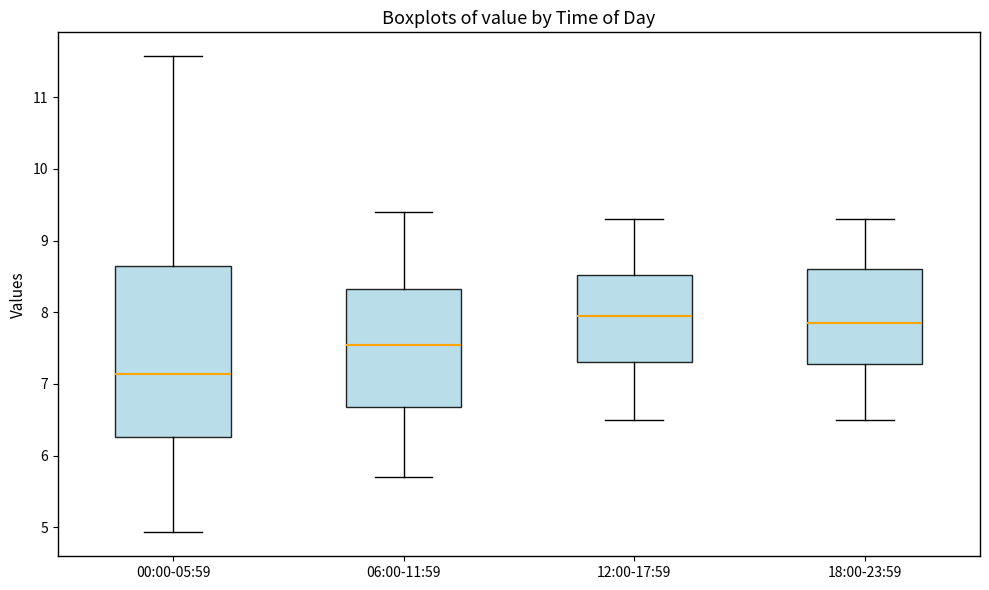

Reading left to right, transcribe this box plot: for each box, give where its median line is, the range the box spans, and where its two whiskers end, as read against the y-axis. The values are not printed on the chart, so give them approximately, as read against the axis.

00:00-05:59: median 7.1, box 6.3 to 8.6, whiskers 4.9 to 11.6
06:00-11:59: median 7.6, box 6.7 to 8.3, whiskers 5.7 to 9.4
12:00-17:59: median 8.0, box 7.3 to 8.5, whiskers 6.5 to 9.3
18:00-23:59: median 7.9, box 7.3 to 8.6, whiskers 6.5 to 9.3